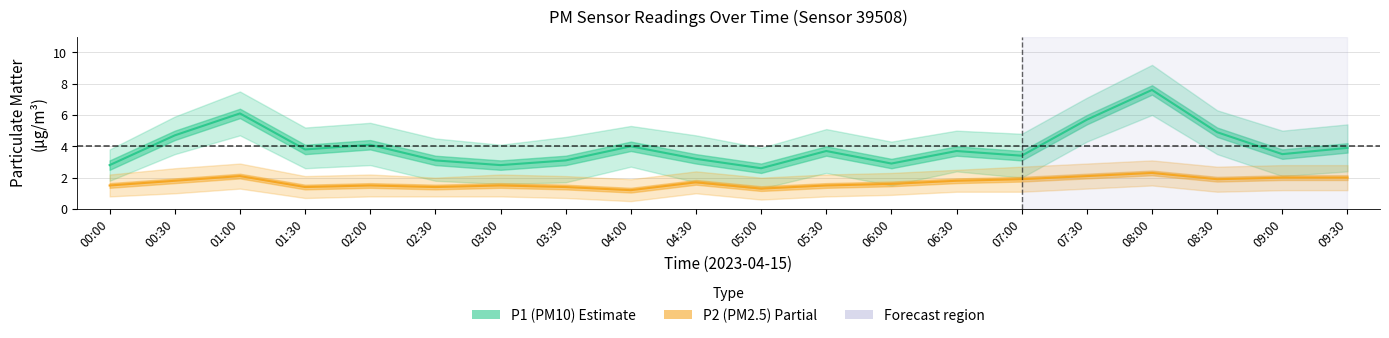

Where is the first local maximum for P2 (PM2.5)?

01:00